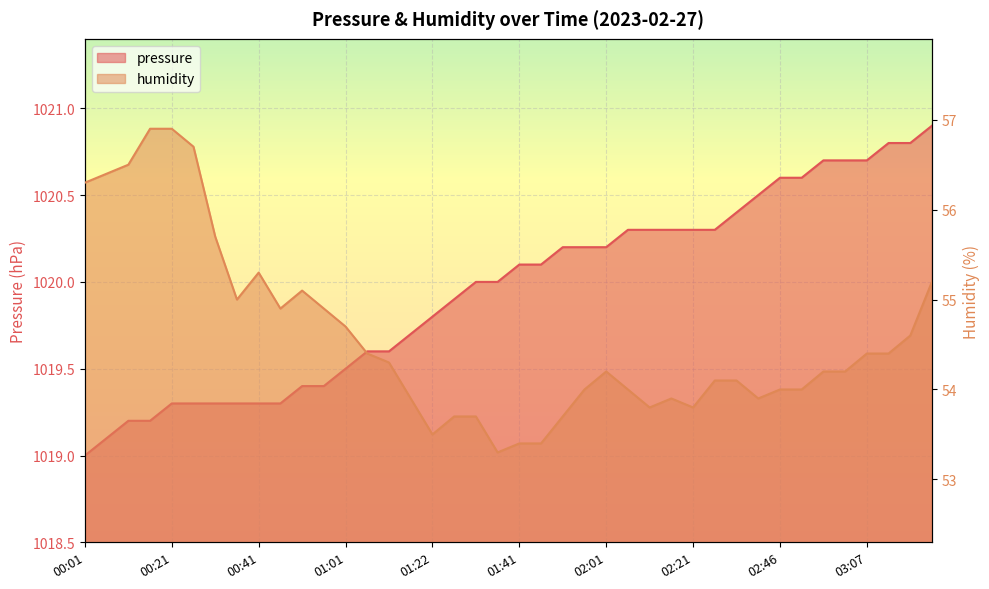

At which category is the sum across all series the highest?

00:21